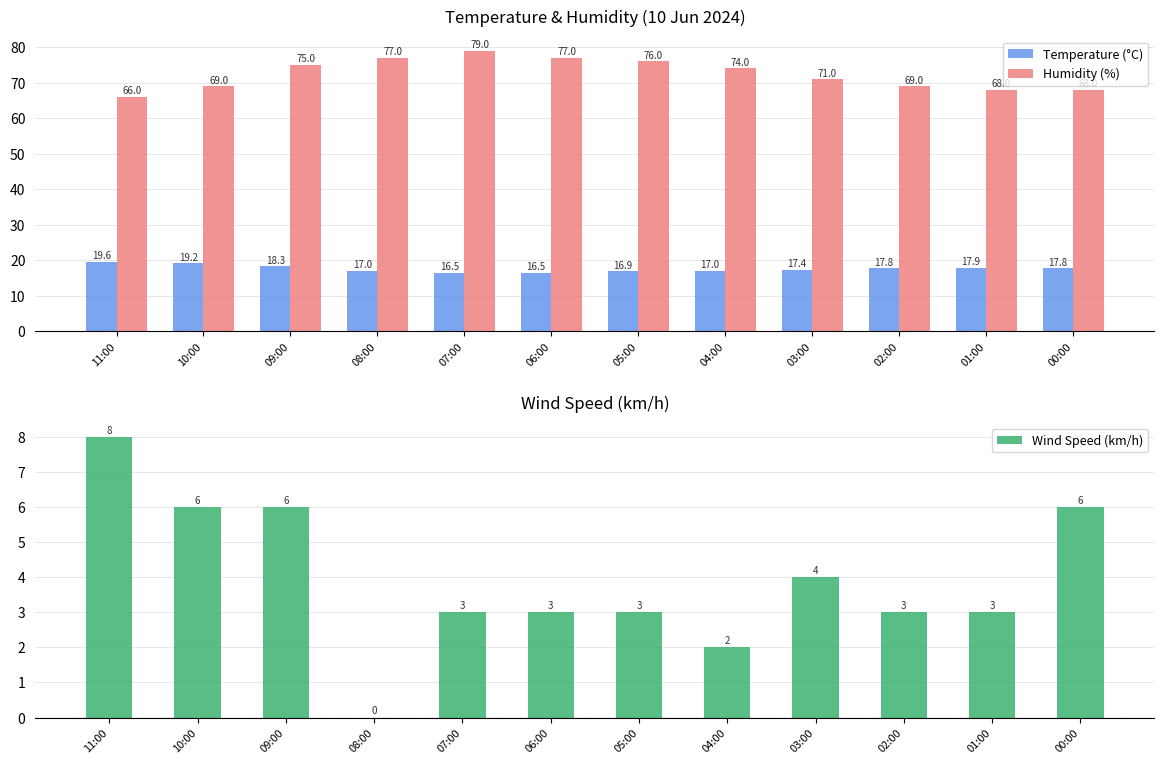

What is the value of the Humidity (%) bar at the 4th from the left?

77.0